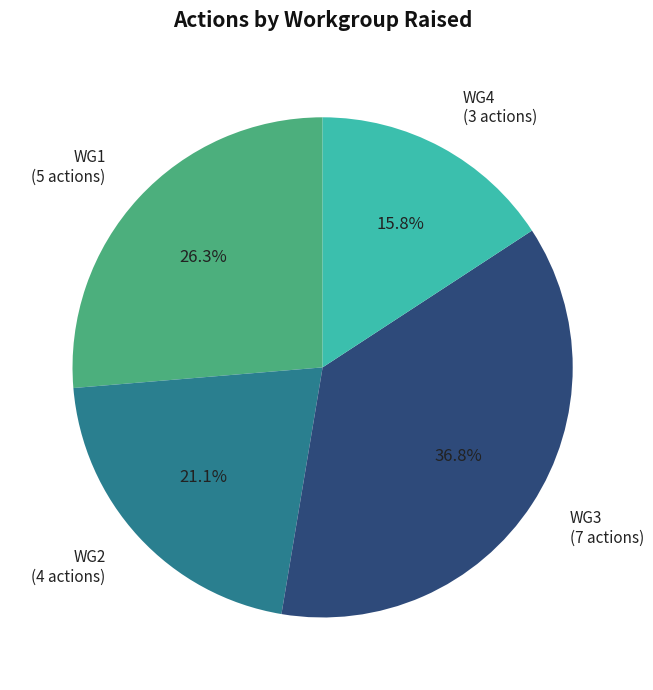

To the nearest percent, what is the difference between the largest and smallest slice percentages?

21%